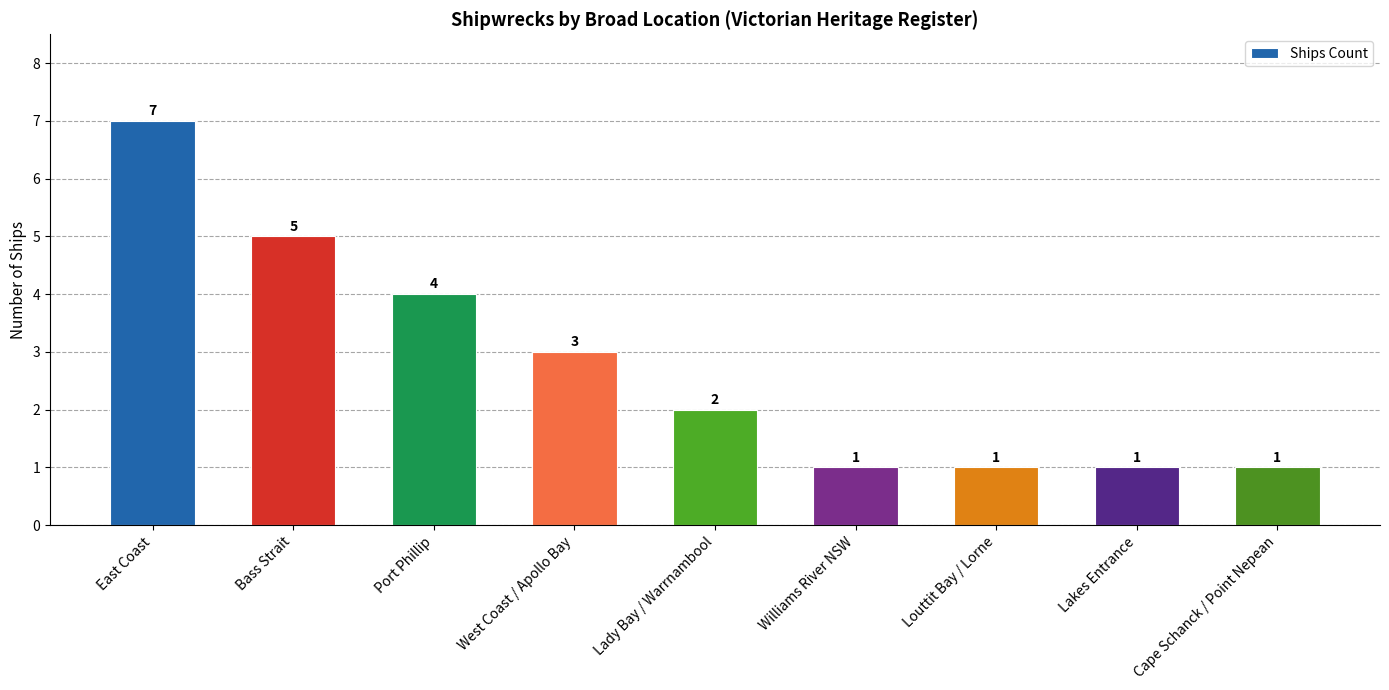

Reading right to left, transcribe all the data shown in this chart.

1	1	1	1	2	3	4	5	7